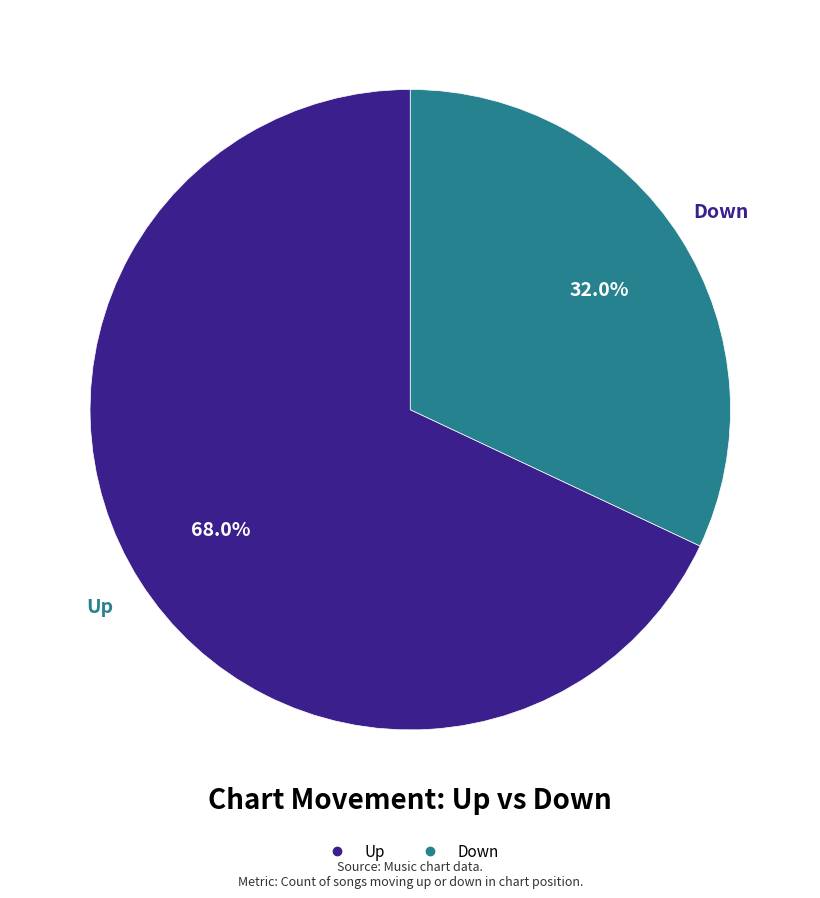

Is there a majority slice in this chart?

Yes